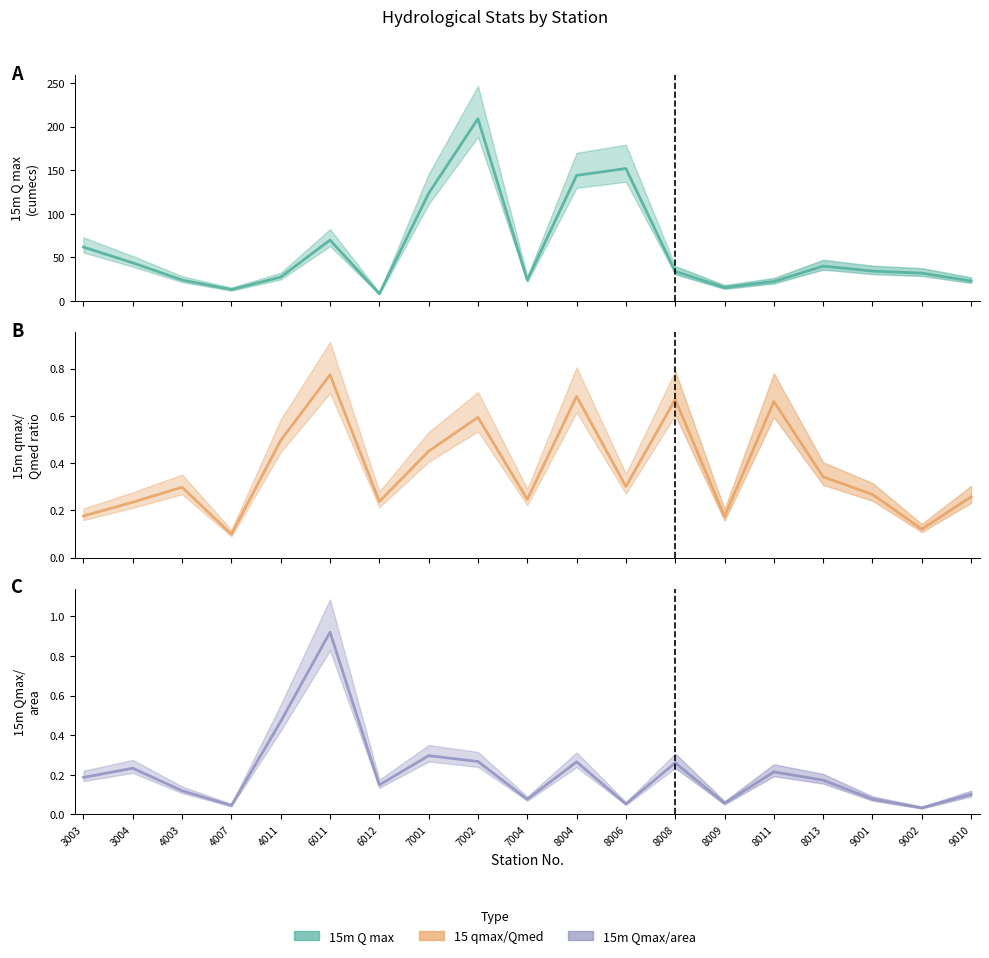

After their last crossing, which series has the higher values: 15 qmax/Qmed (line) or 15m Qmax/area (line)?

15 qmax/Qmed (line)